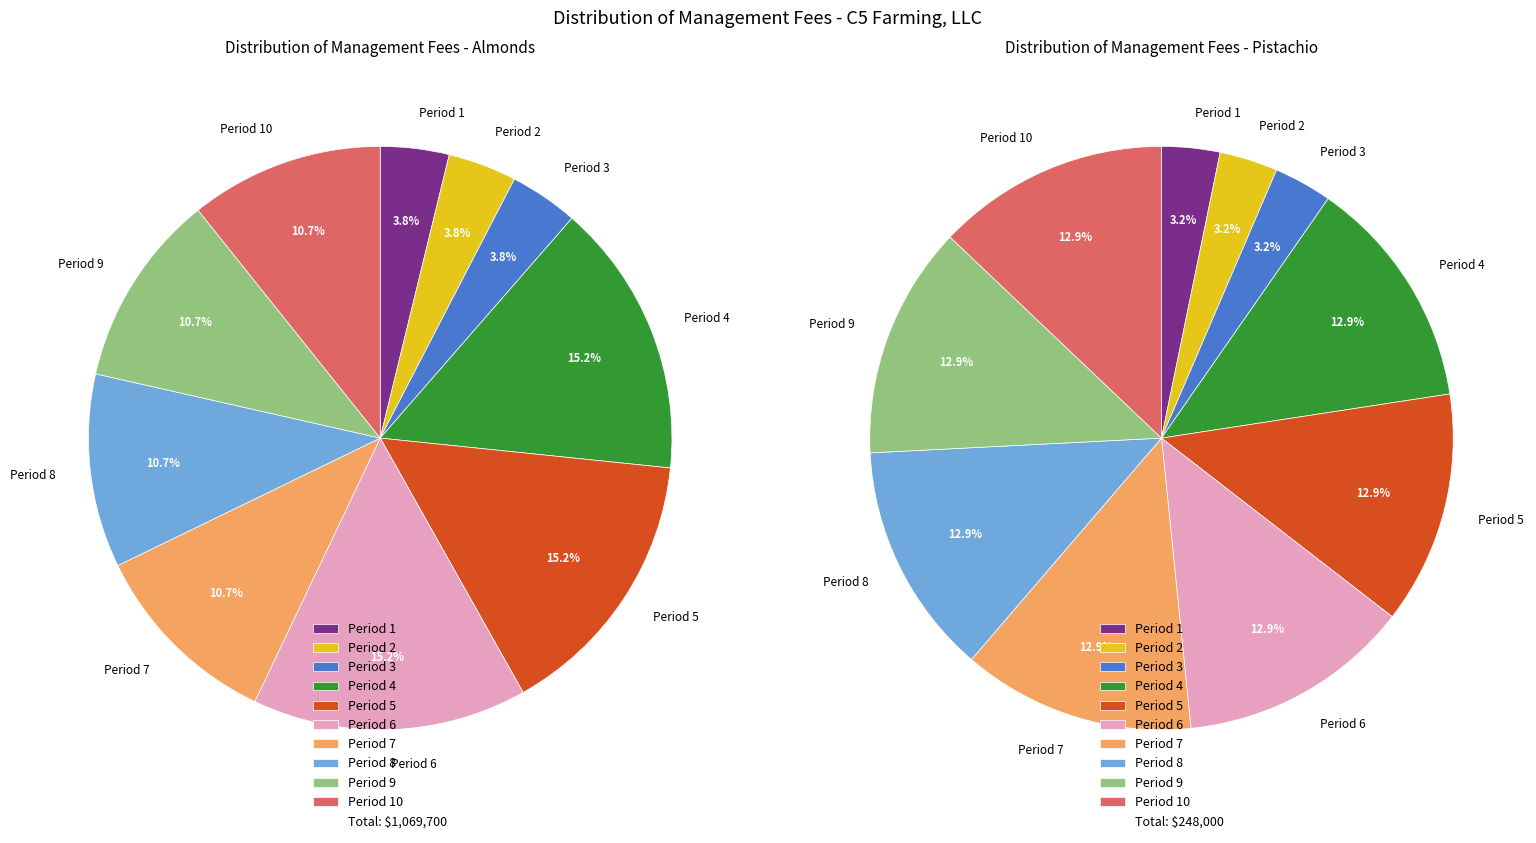

To the nearest percent, what is the difference between the largest and smallest slice percentages?

11%